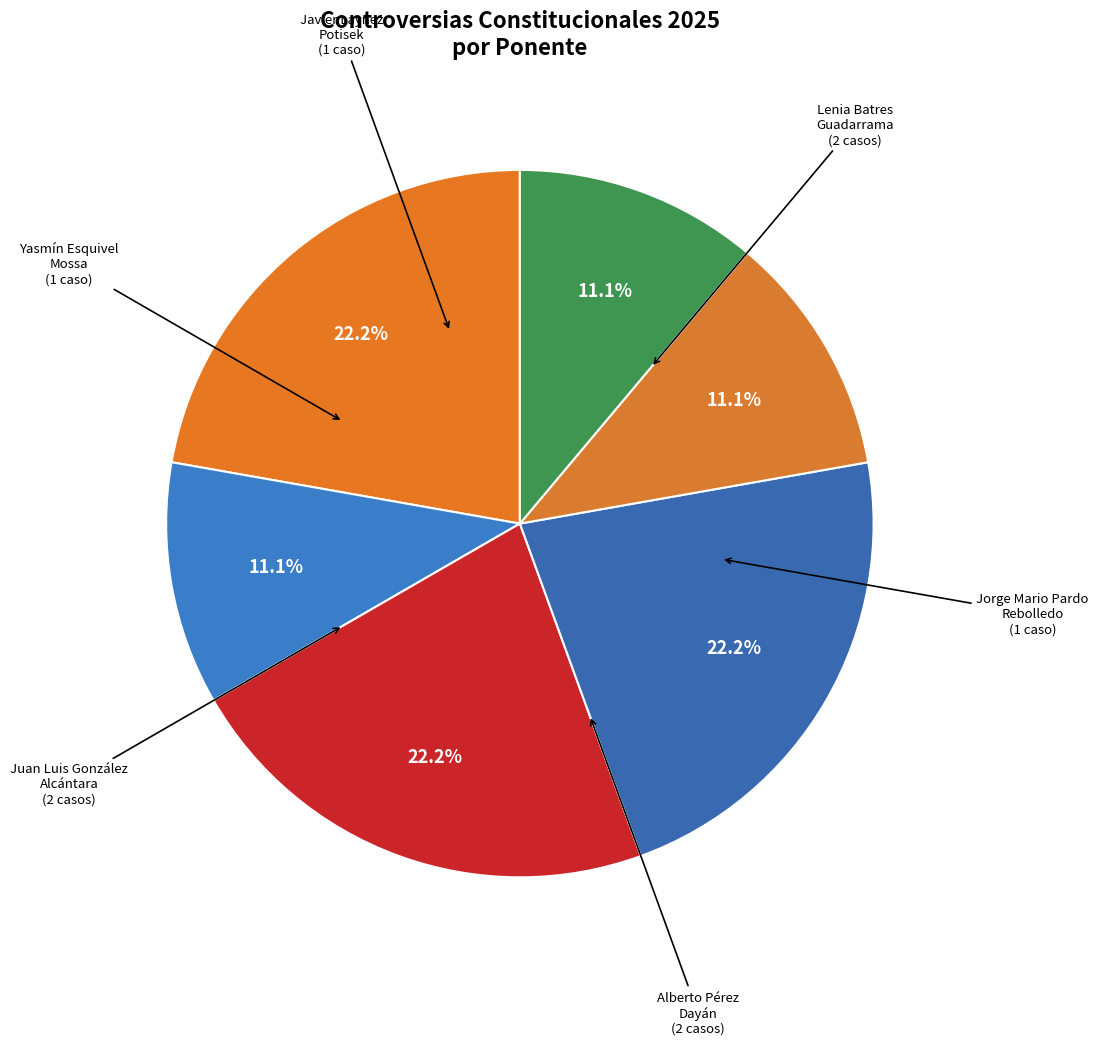

How many slices are in this pie chart?

6